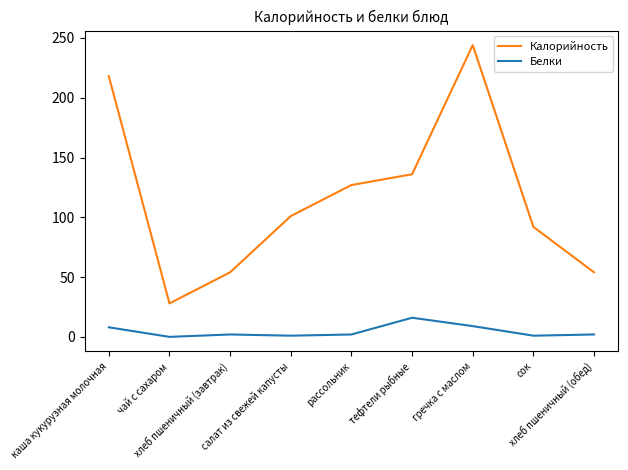

Rank the series at каша кукурузная молочная from lowest to highest value.

Белки, Калорийность